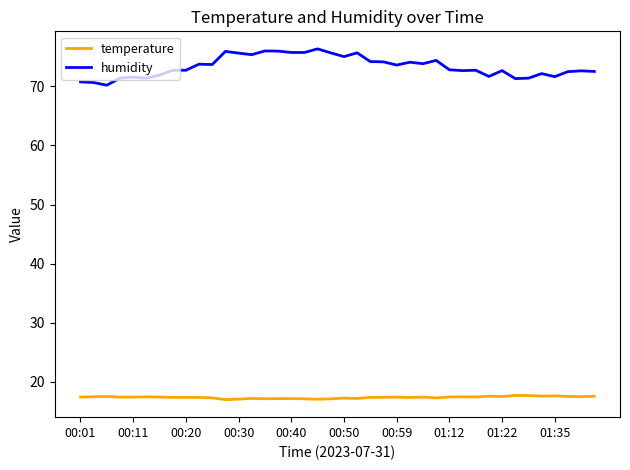

What is the lowest value of the temperature series?

17.0